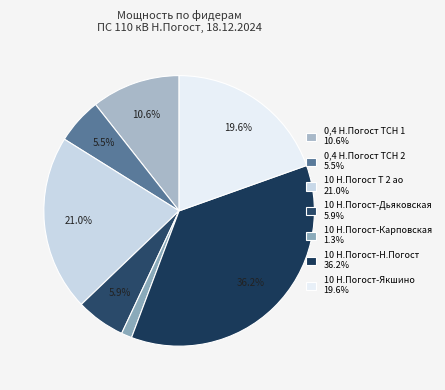

To the nearest percent, what is the difference between the 10 Н.Погост Т 2 ао and 10 Н.Погост-Карповская slice percentages?

20%